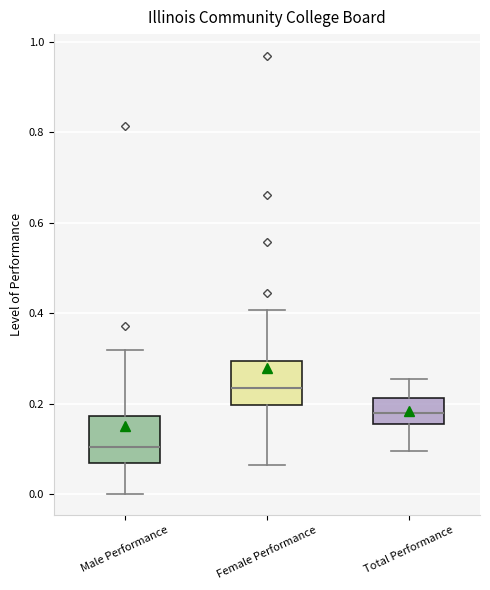

Which box's median line is the lowest?

Male Performance